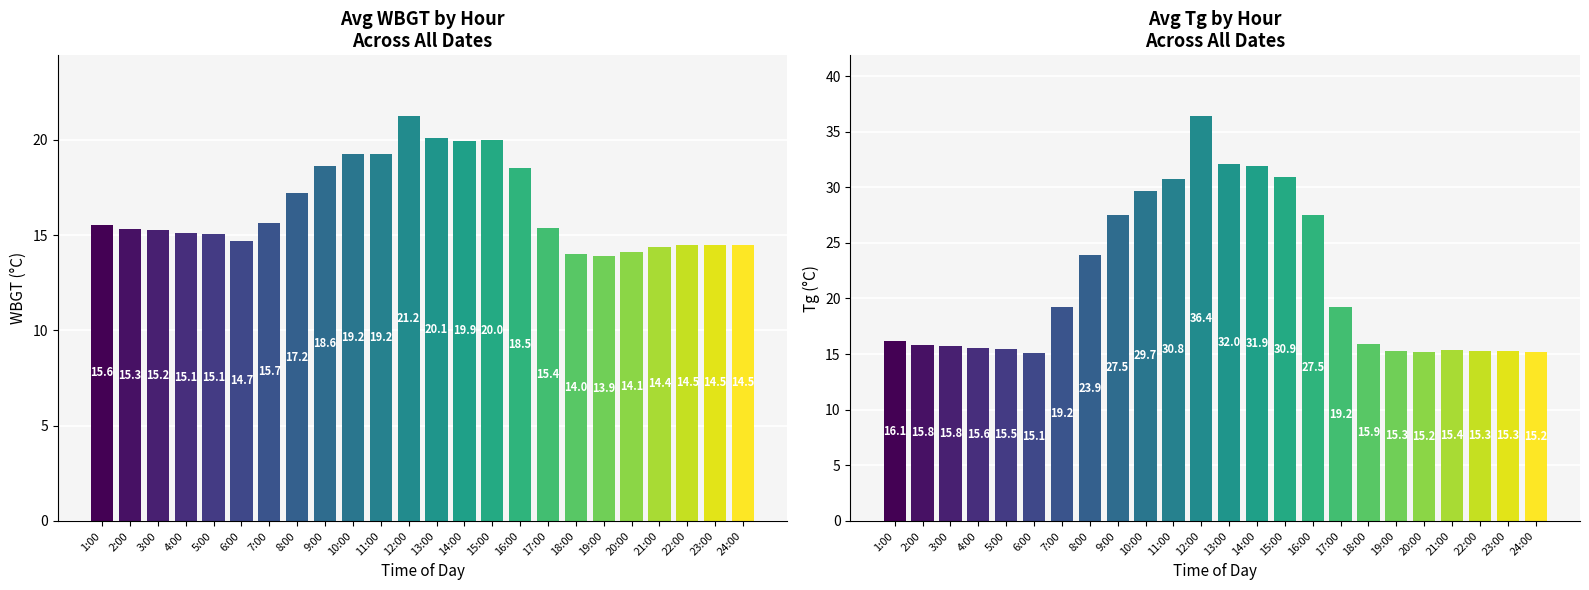

Which series has the widest spread of values?

Tg (°C)